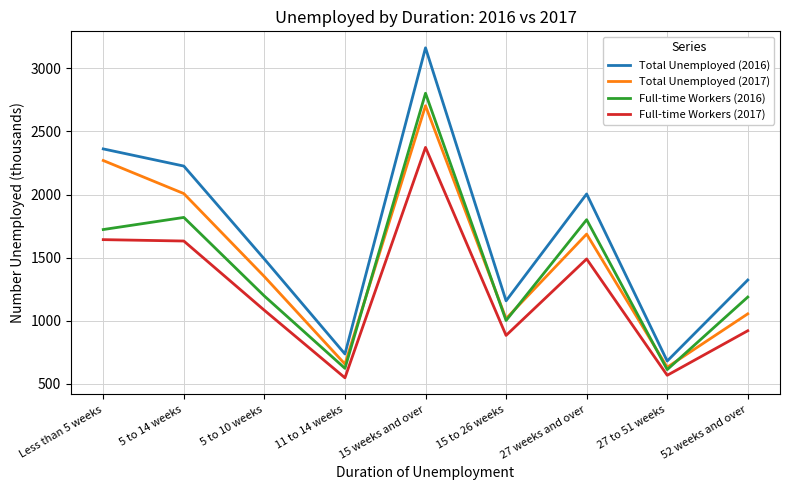

Is it true that Total Unemployed (2016) equals 2226 at 5 to 14 weeks?

True